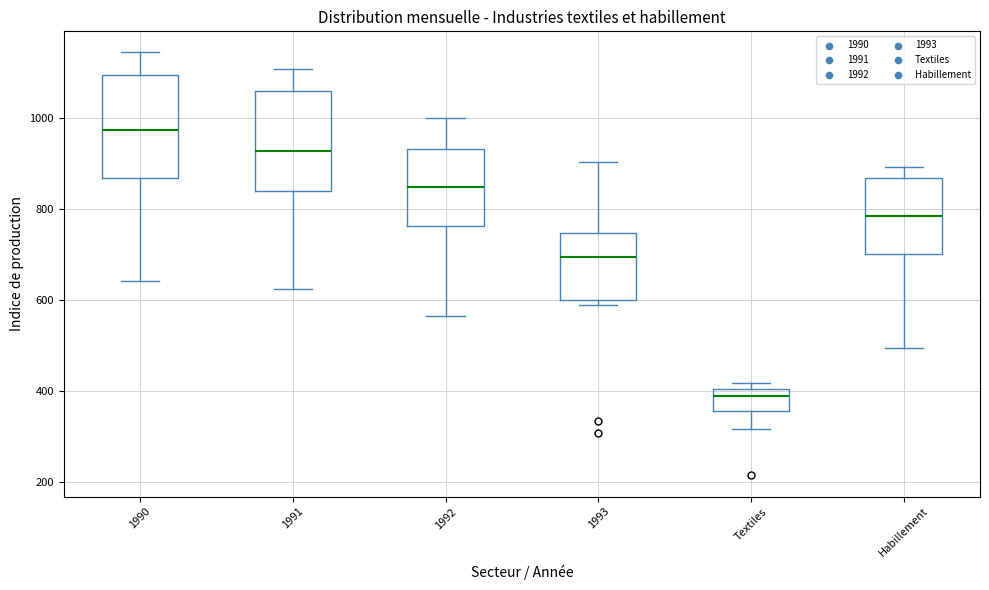

Reading left to right, transcribe this box plot: for each box, give where its median line is, the range the box spans, and where its two whiskers end, as read against the y-axis. The values are not printed on the chart, so give them approximately, as read against the axis.

1990: median 980, box 860 to 1100, whiskers 640 to 1140
1991: median 920, box 840 to 1060, whiskers 620 to 1100
1992: median 840, box 760 to 940, whiskers 560 to 1000
1993: median 700, box 600 to 740, whiskers 580 to 900
Textiles: median 380, box 360 to 400, whiskers 320 to 420
Habillement: median 780, box 700 to 860, whiskers 500 to 900